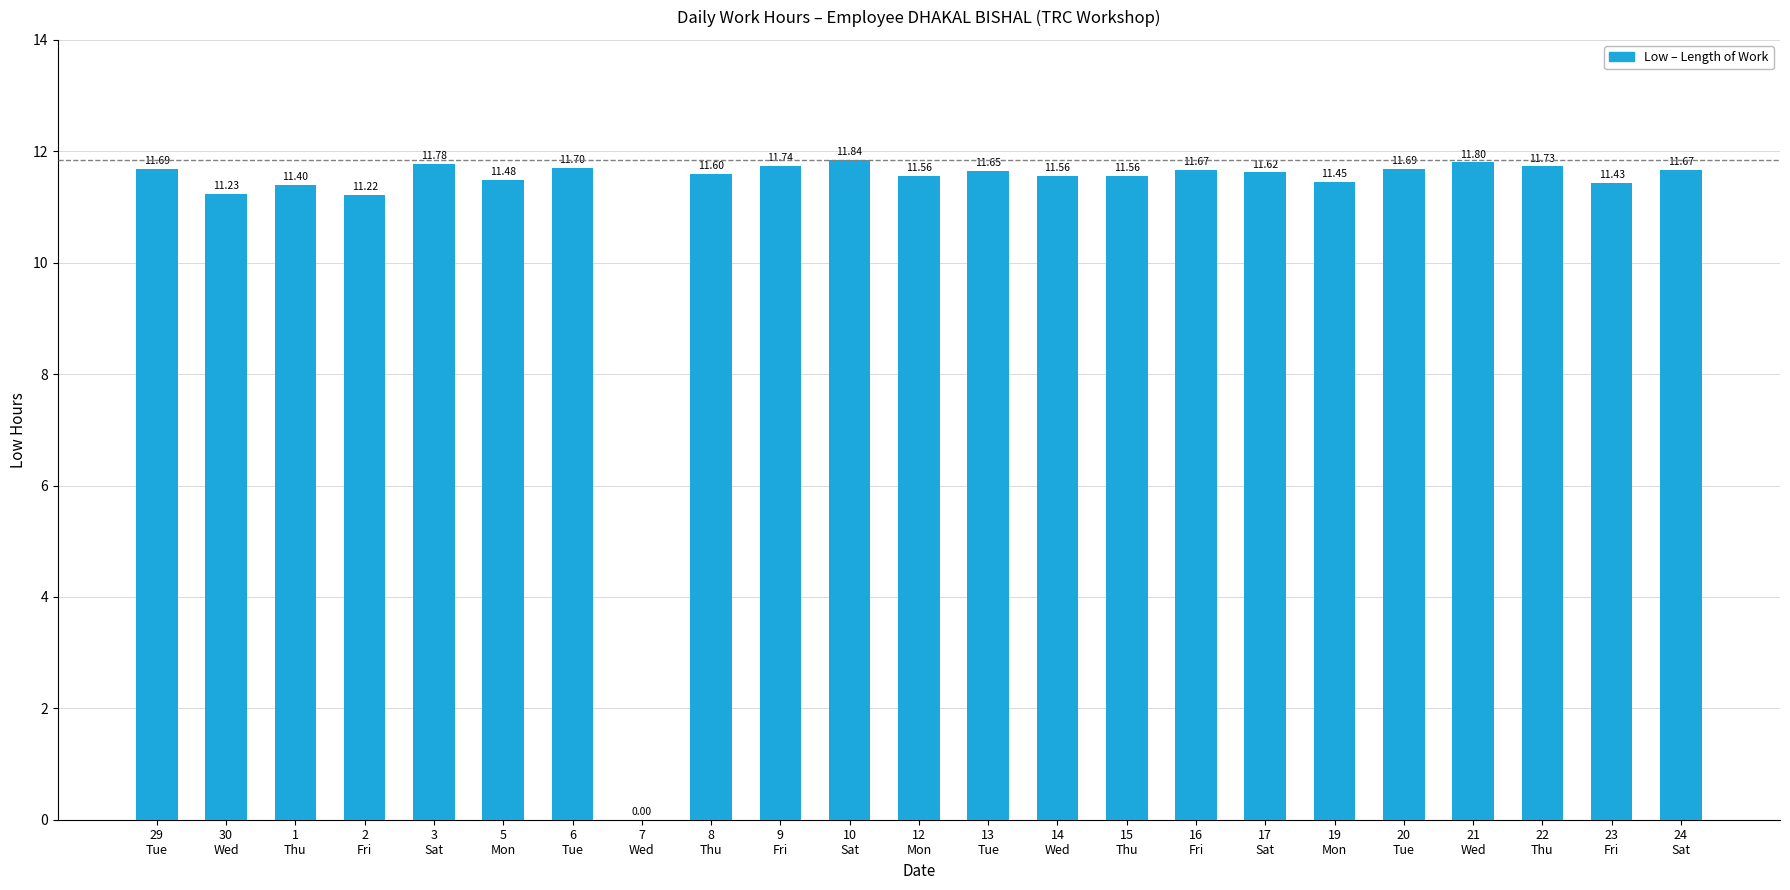

How many positive values are there?

22